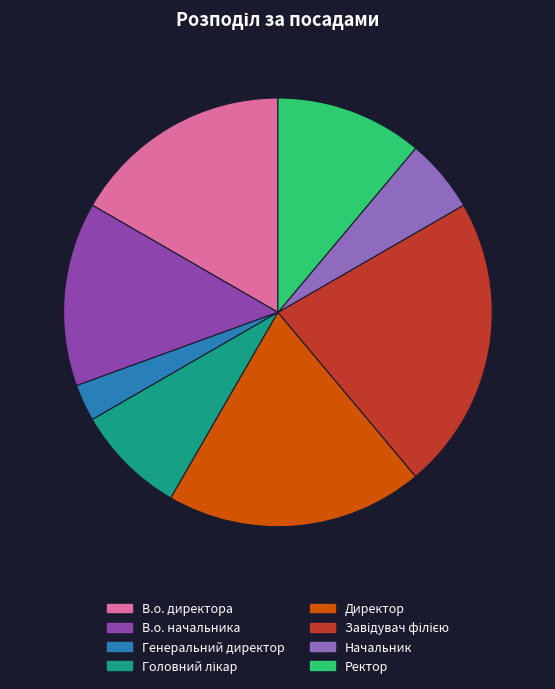

What is the ratio of the value at Начальник to the value at Директор?

0.3